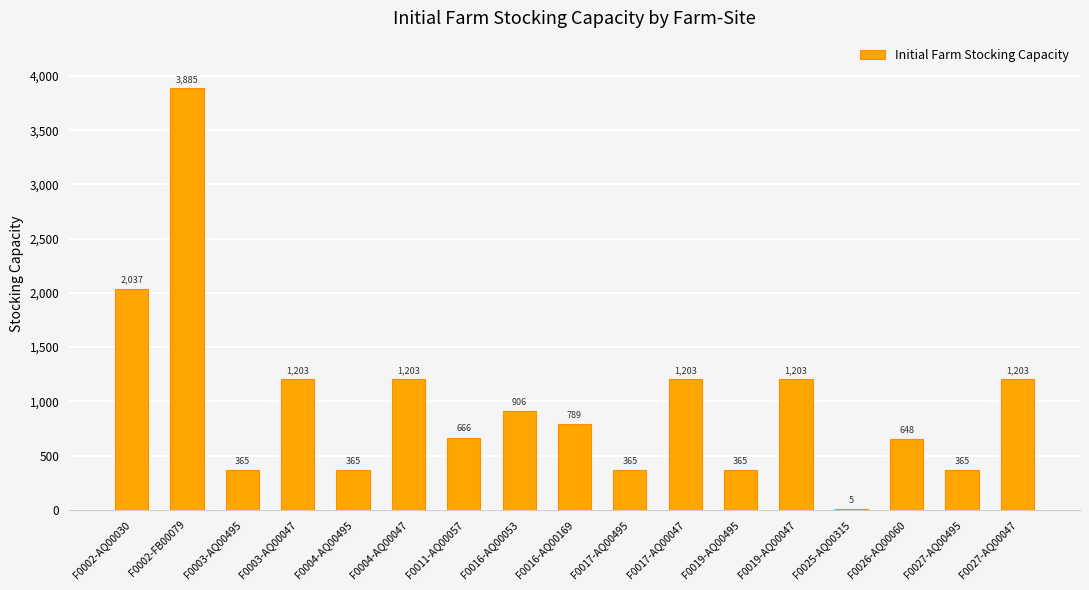

How many distinct data groups are displayed?

1